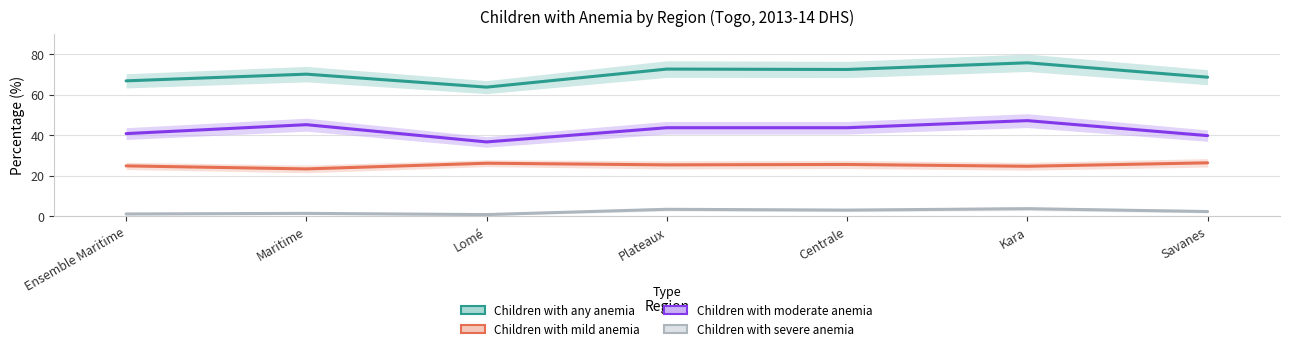

What is the smallest value displayed?

0.9